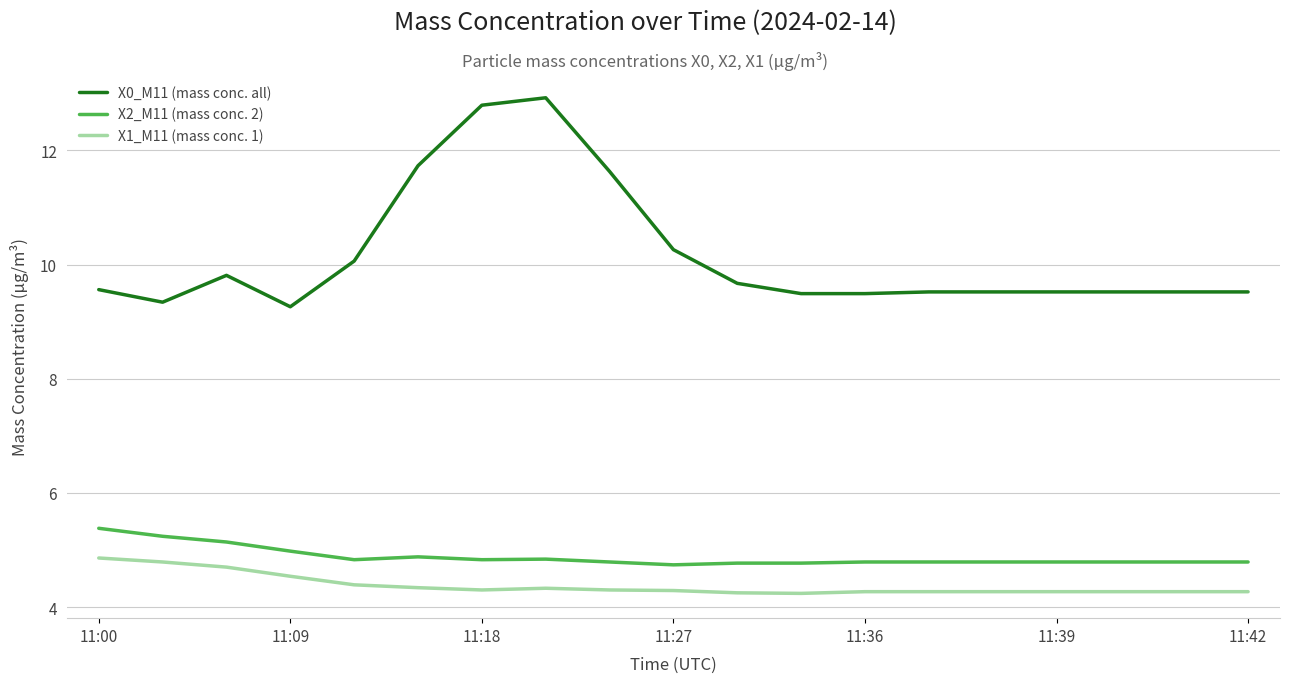

List the series in order of their peak value, highest first.

X0_M11 (mass conc. all), X2_M11 (mass conc. 2), X1_M11 (mass conc. 1)